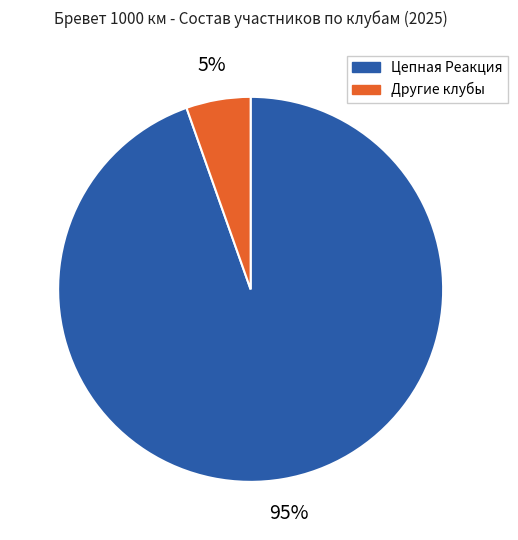

To the nearest percent, what is the average slice percentage?

50%